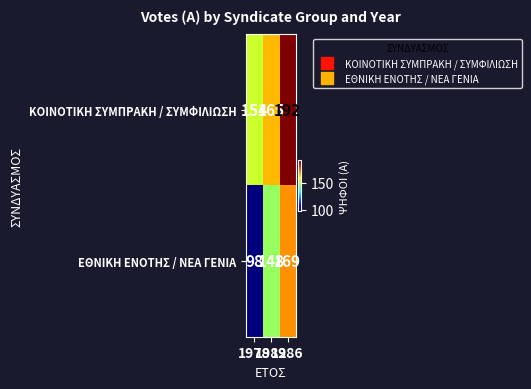

Rank the series by their average value, from highest to lowest.

ΚΟΙΝΟΤΙΚΗ ΣΥΜΠΡΑΚΗ / ΣΥΜΦΙΛΙΩΣΗ, ΕΘΝΙΚΗ ΕΝΟΤΗΣ / ΝΕΑ ΓΕΝΙΑ